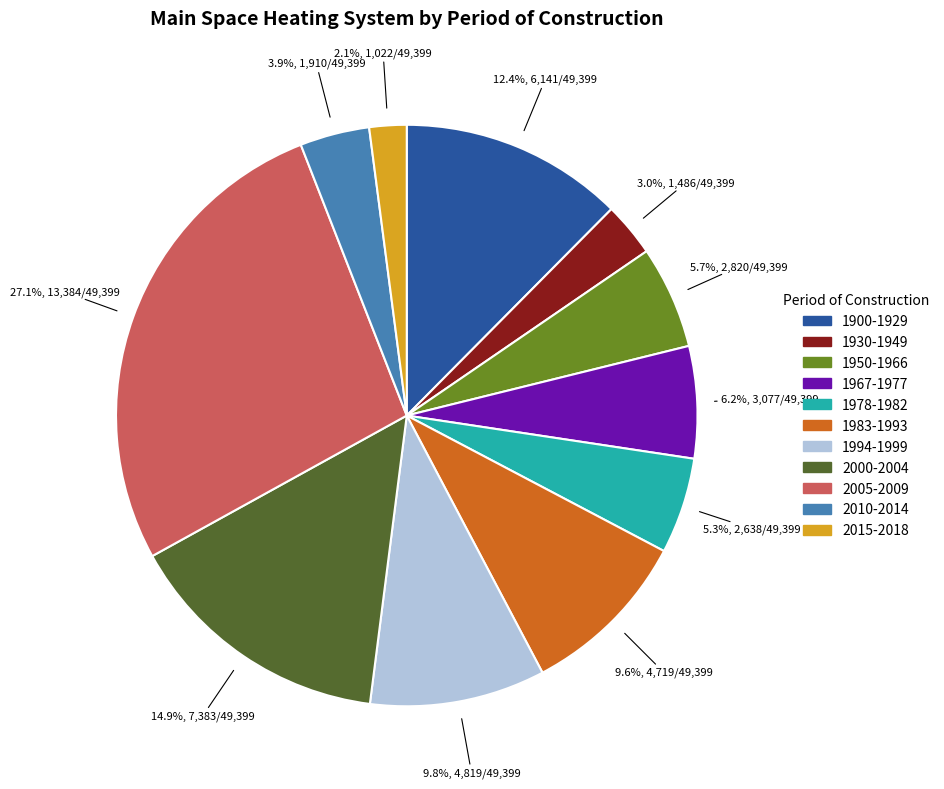

The 2005-2009 slice represents 35% of the pie. True or false?

False